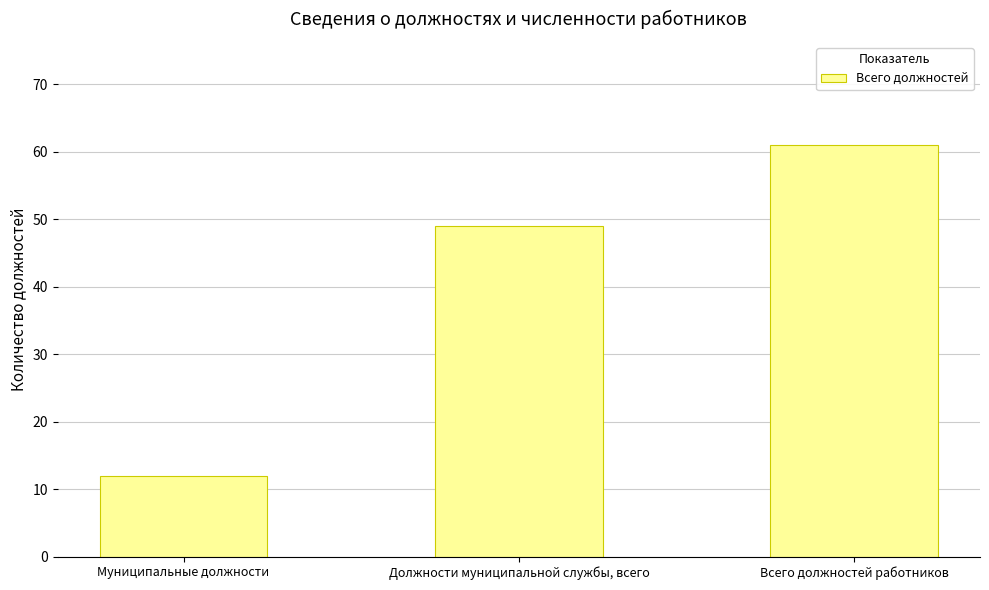

Is it true that the value at Должности муниципальной службы, всего is 49?

True